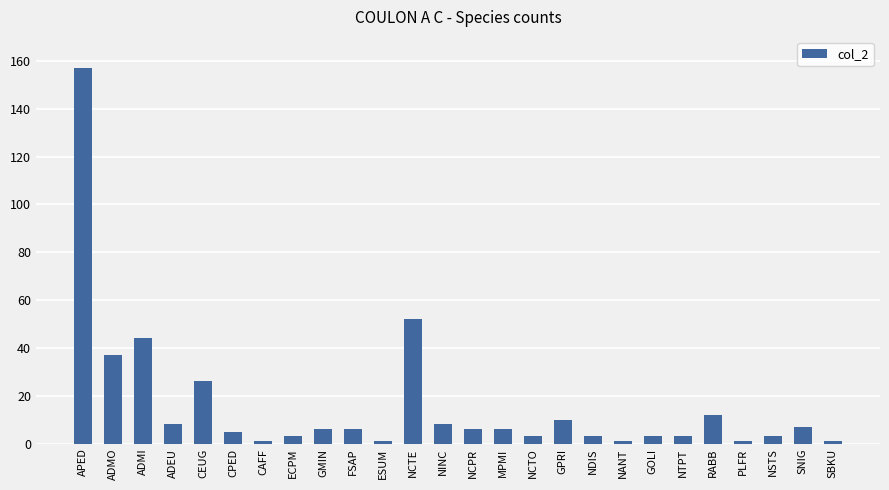

How many bars are there in total?

26